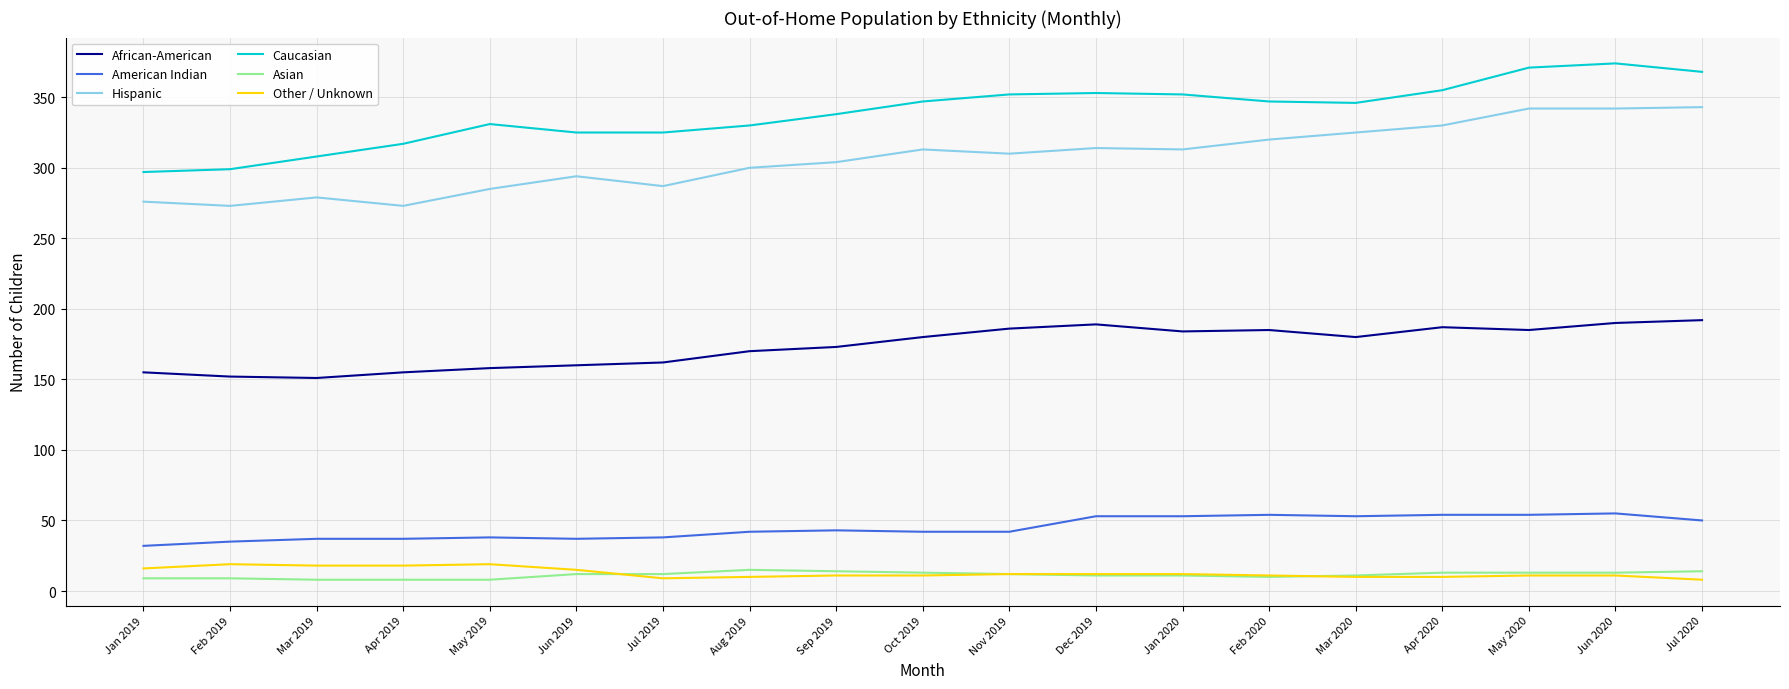

What is the spread (max minus min) of values at Jun 2020?

363